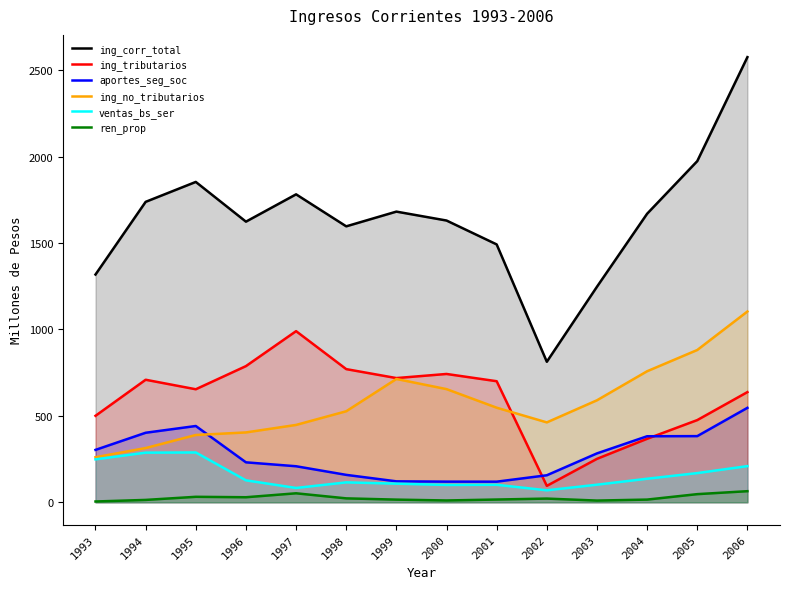

At which label is aportes_seg_soc closest to 333?

1993